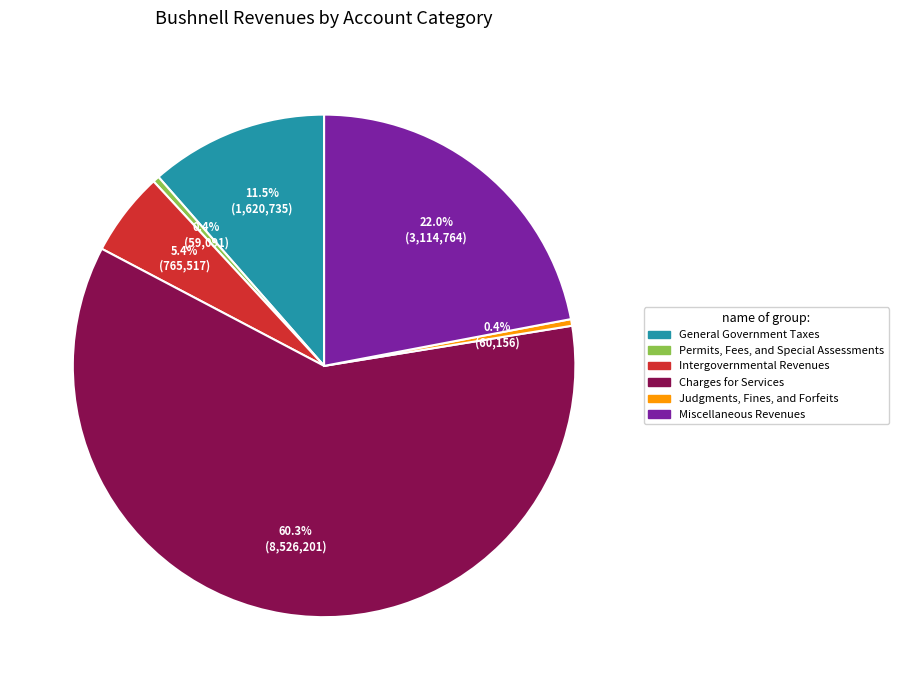

Combined, what portion of the pie is General Government Taxes and Miscellaneous Revenues?

33.5%